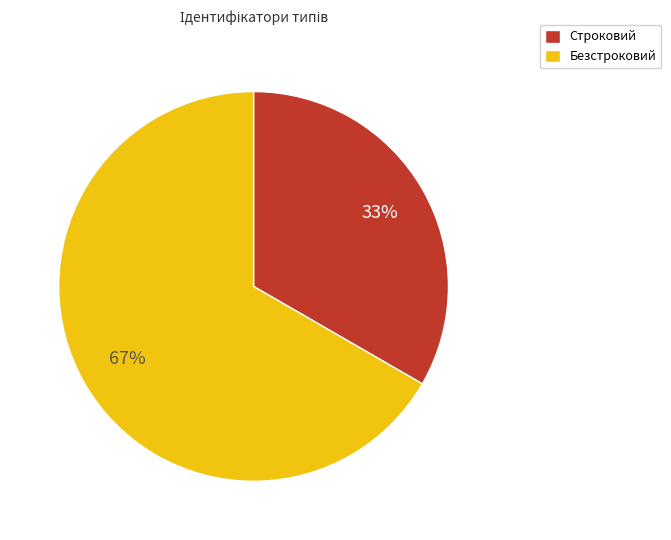

How many segments does this pie chart have?

2